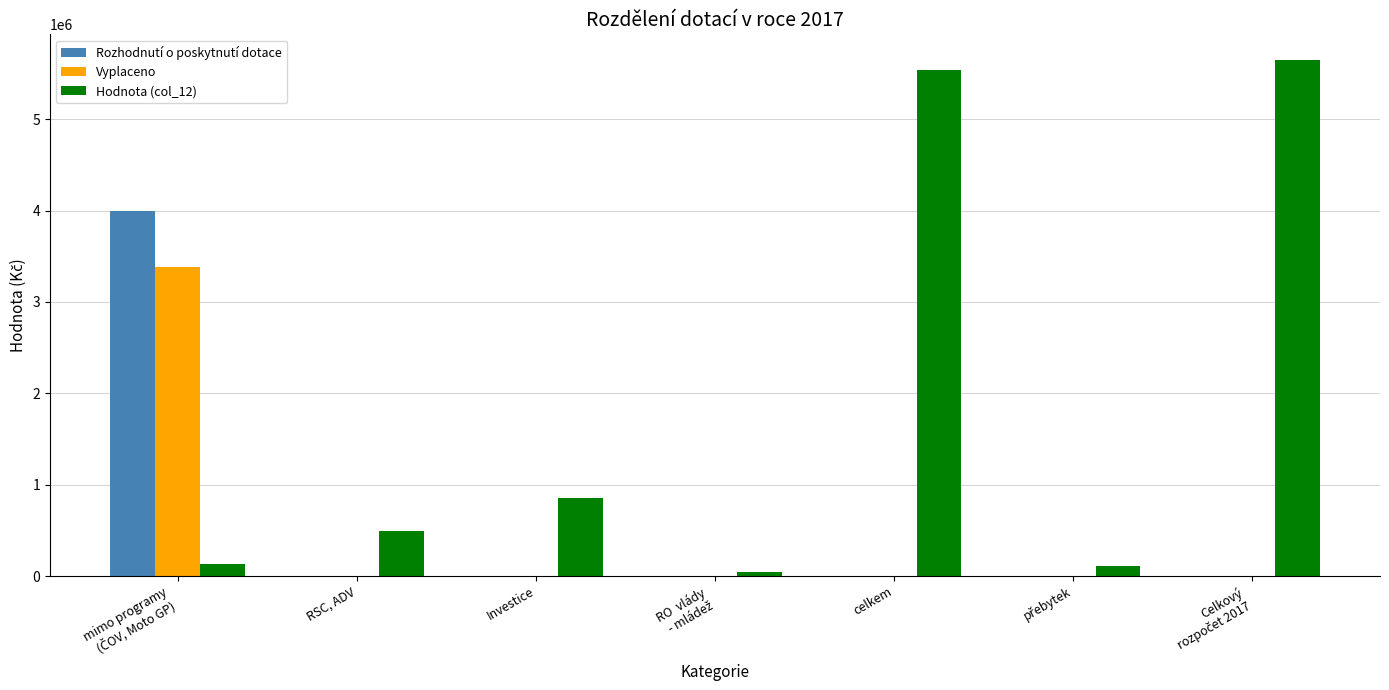

Which series has the largest total across all categories?

Hodnota (col_12)